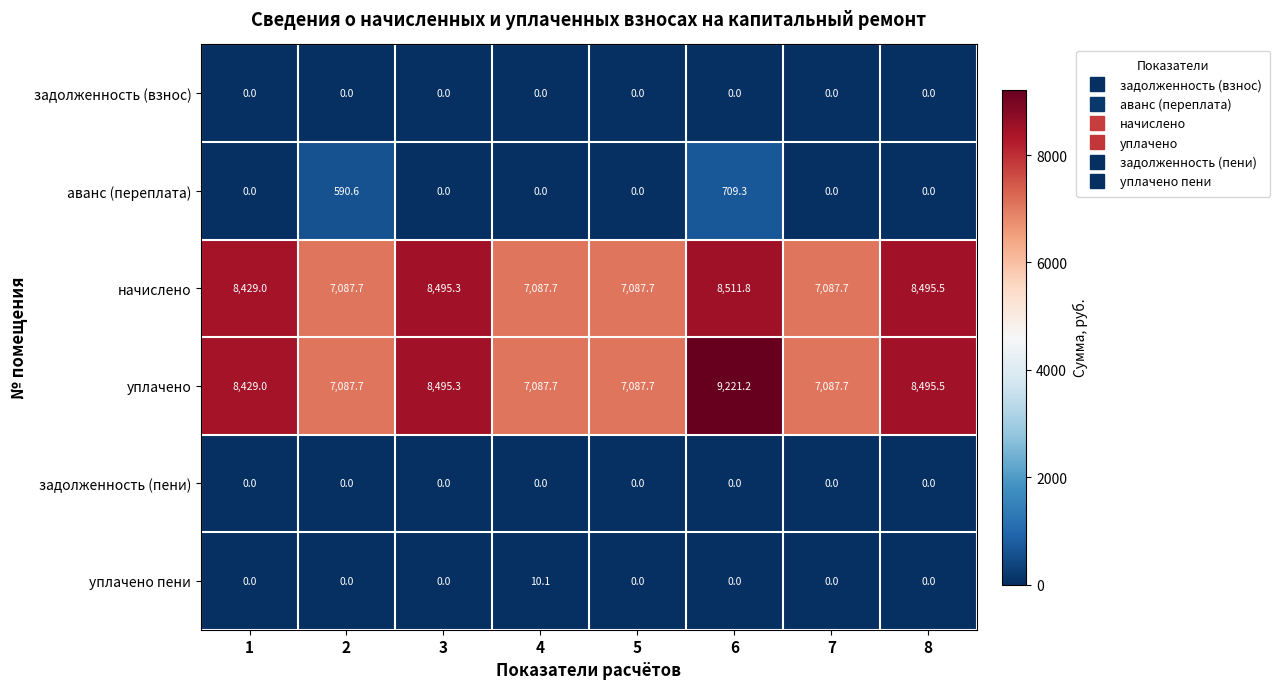

Read the уплачено value at 8.

8495.5